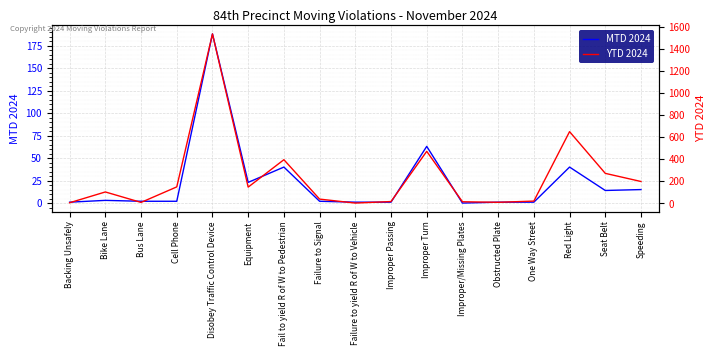

What is the label of the 14th point from the left?

One Way Street